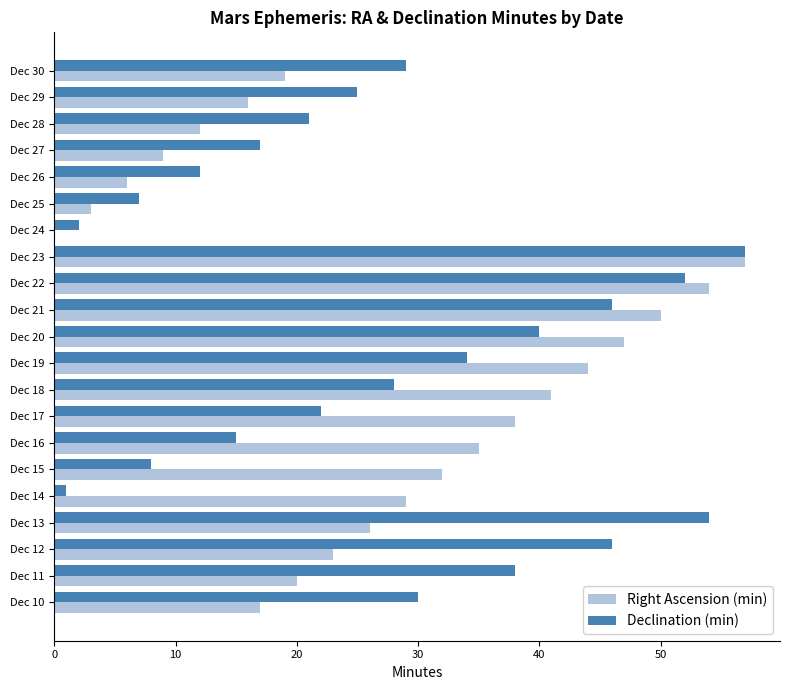

What is the maximum value shown in the chart?

57